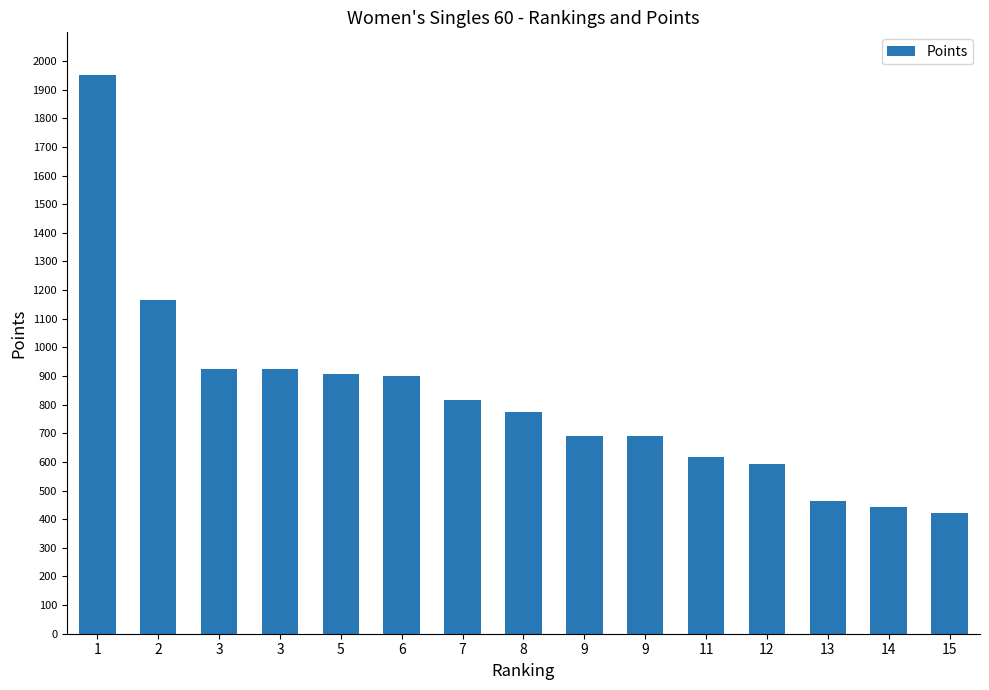

What is the difference between the maximum and minimum values?

1529